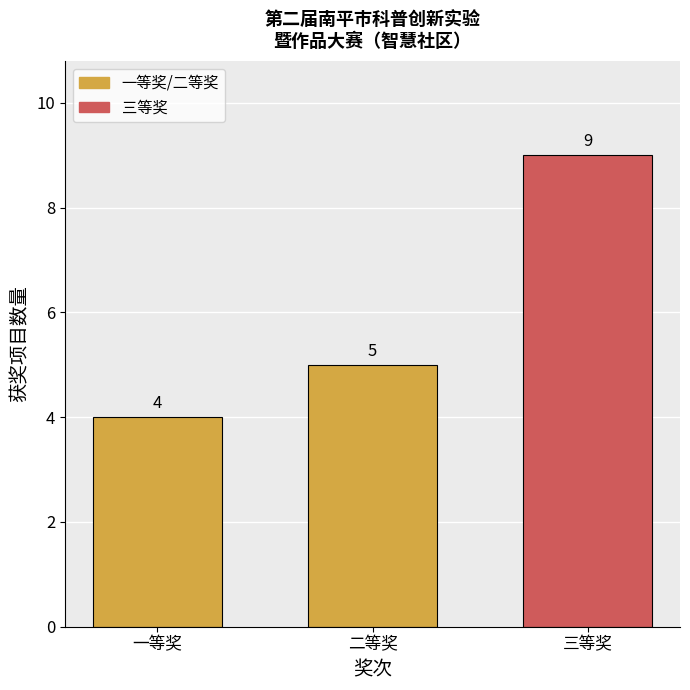

Reading left to right, list all the values displayed in this chart.

4	5	9